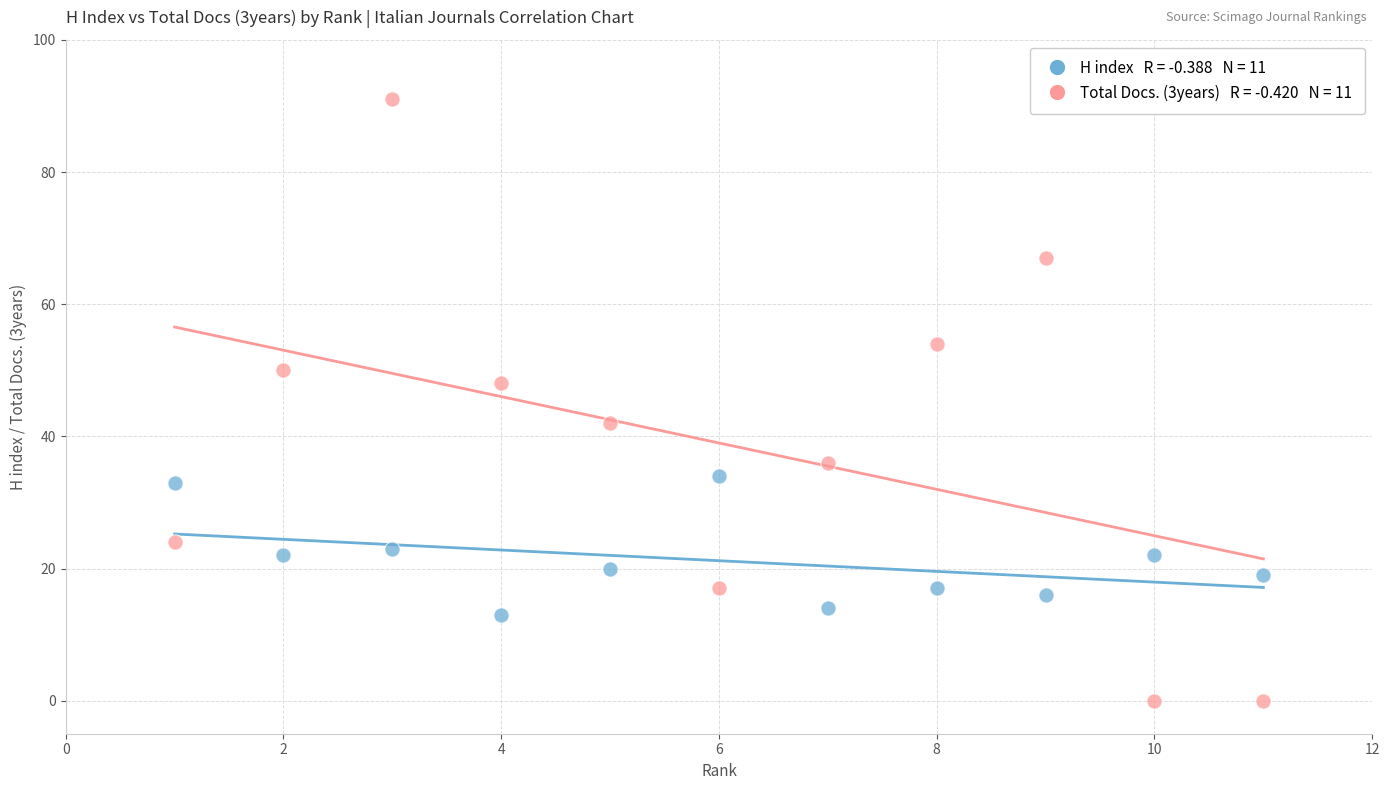

Across all data points, what is the range of X values (max minus min)?

10